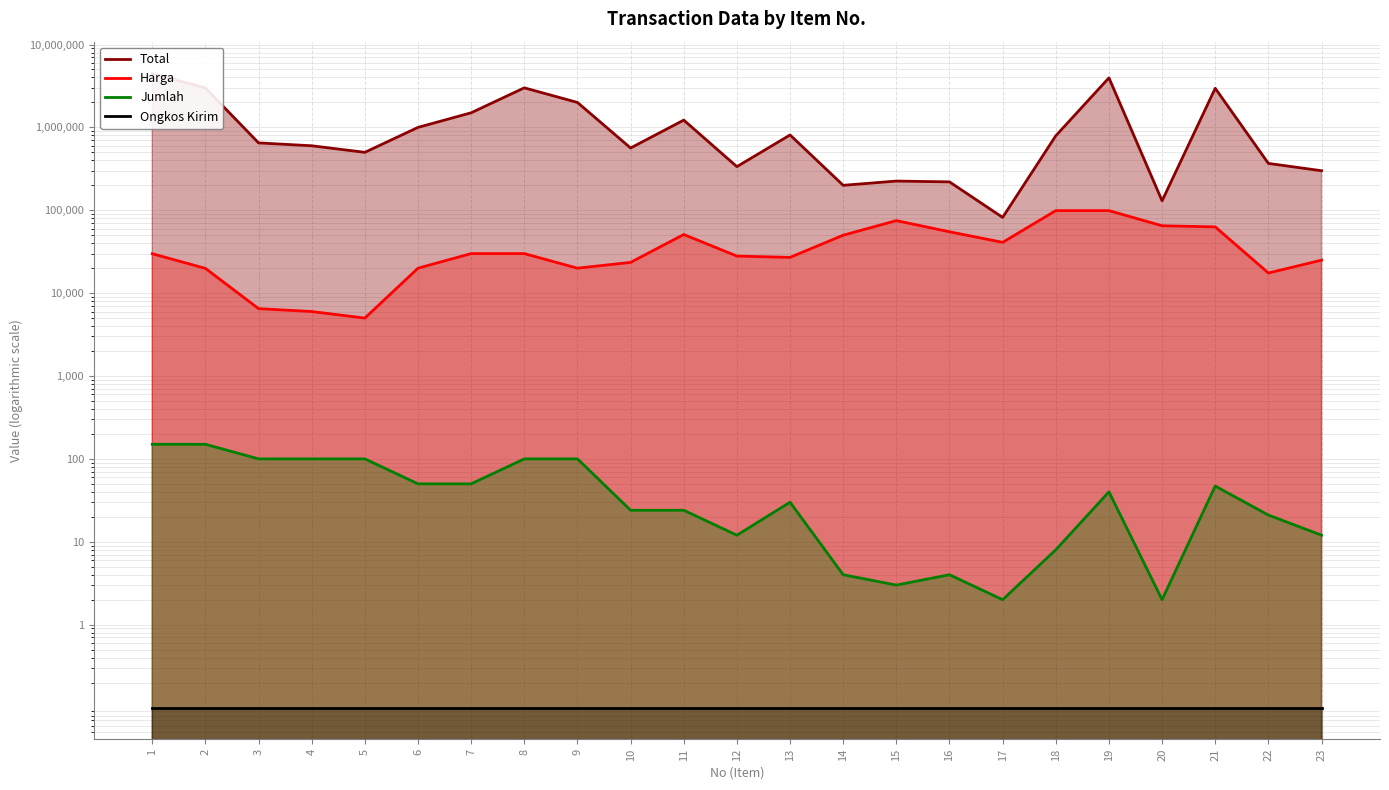

What is the sum of the Total values at 21 and 13?

3771000.0